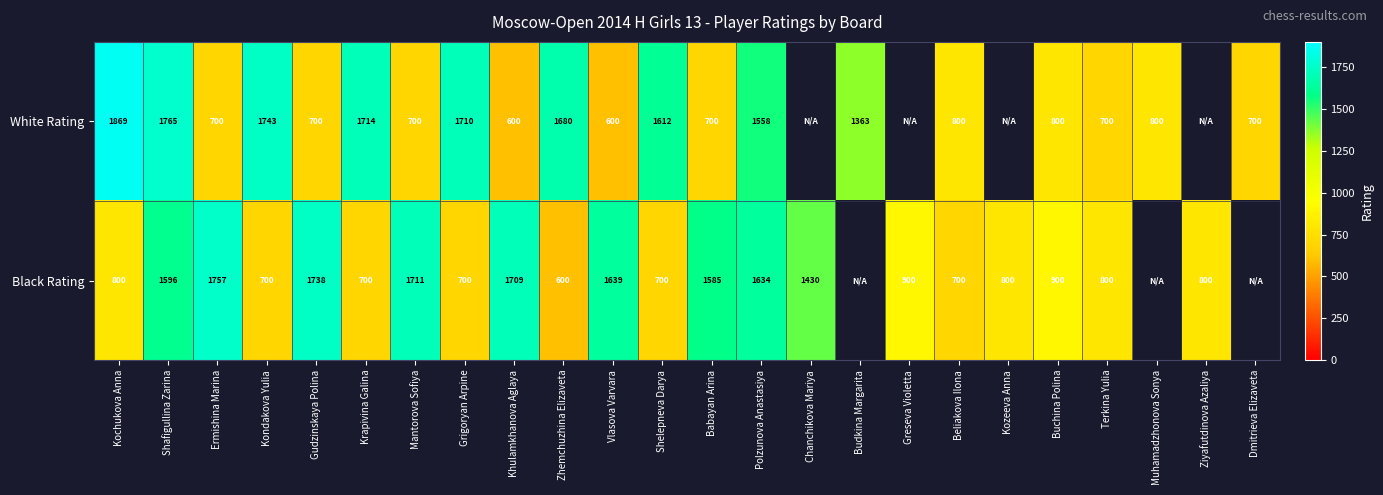

The value of Black Rating at Vlasova Varvara is 1639. True or false?

True